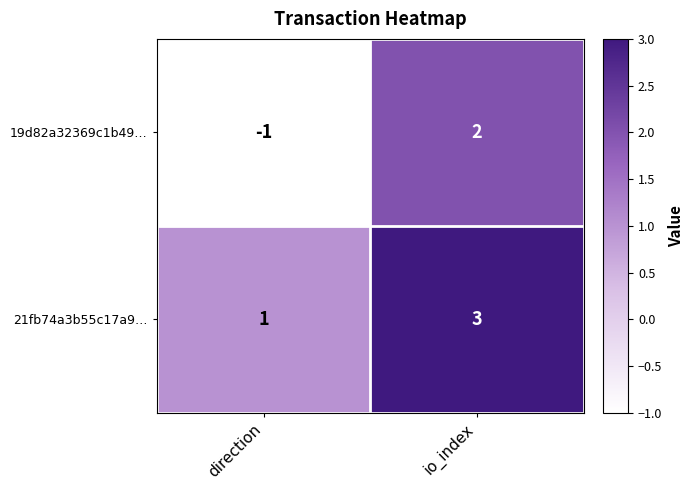

At which category is the sum across all series the highest?

io_index